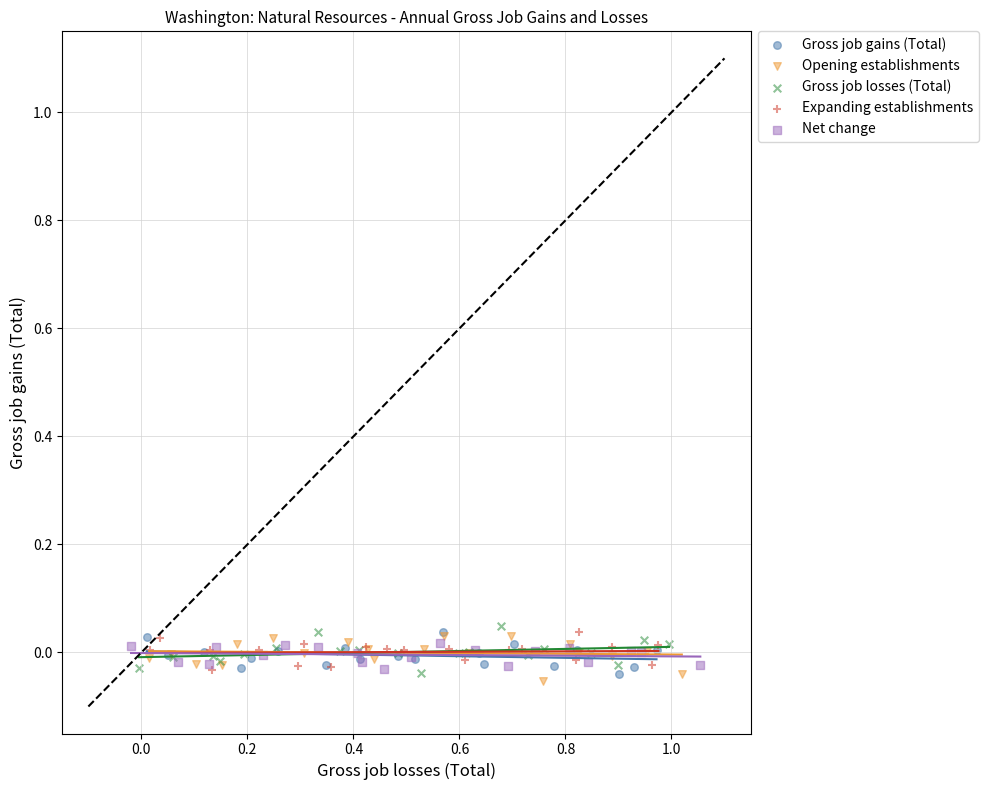

What are all the series names shown in the legend?

Gross job gains (Total), Opening establishments, Gross job losses (Total), Expanding establishments, Net change